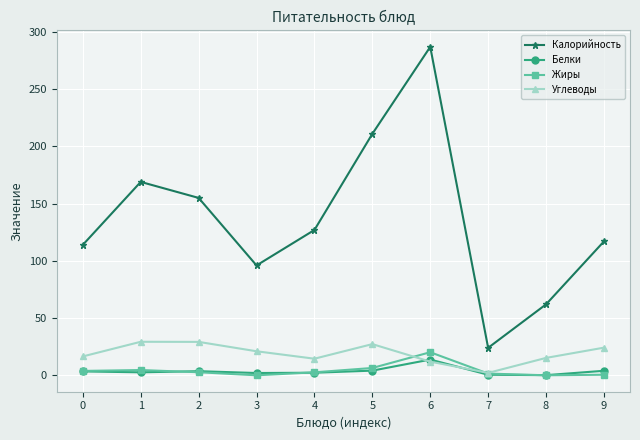

Does the chart display data point markers on the line(s)?

Yes